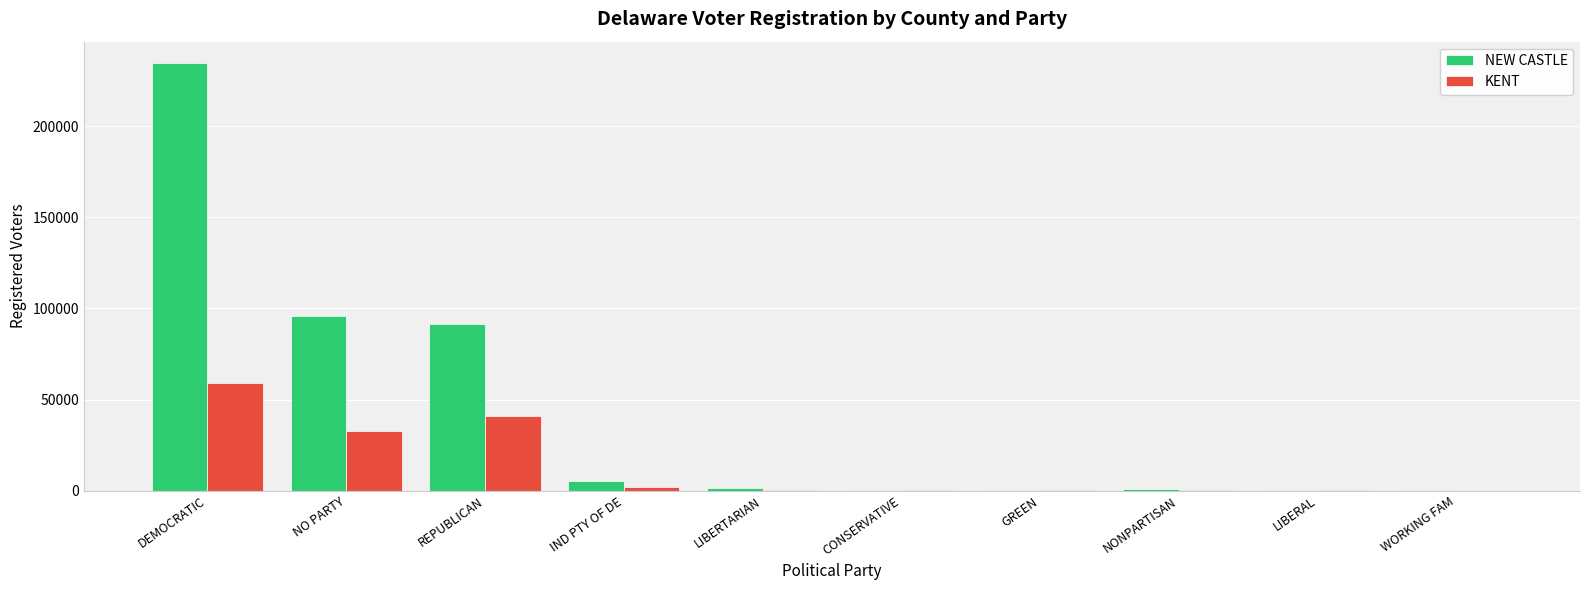

Which series changed the most between REPUBLICAN and NONPARTISAN?

NEW CASTLE